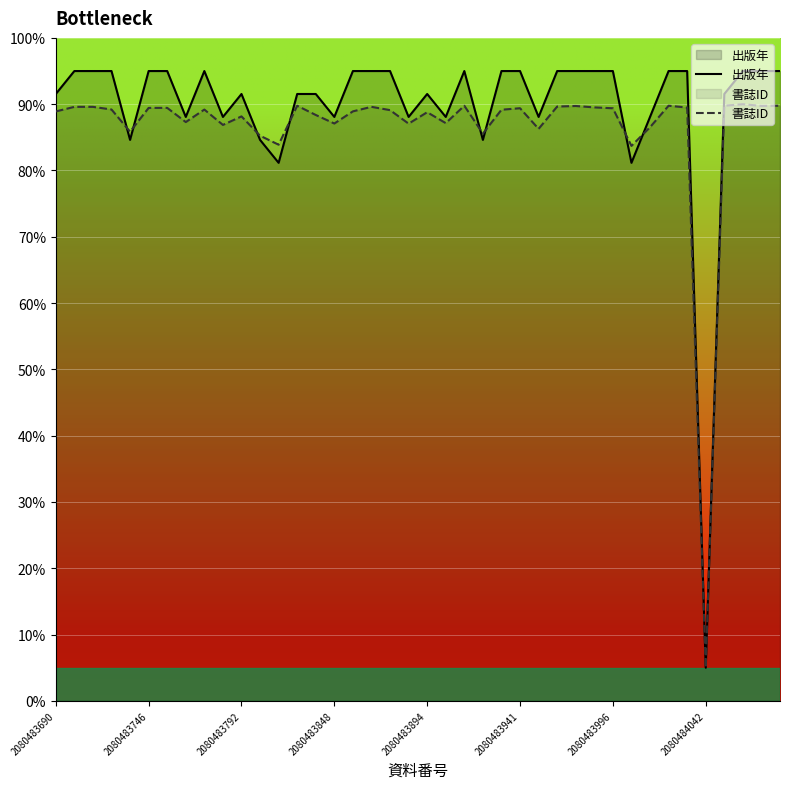

What is the total value across all series at 2080484042?

10.0